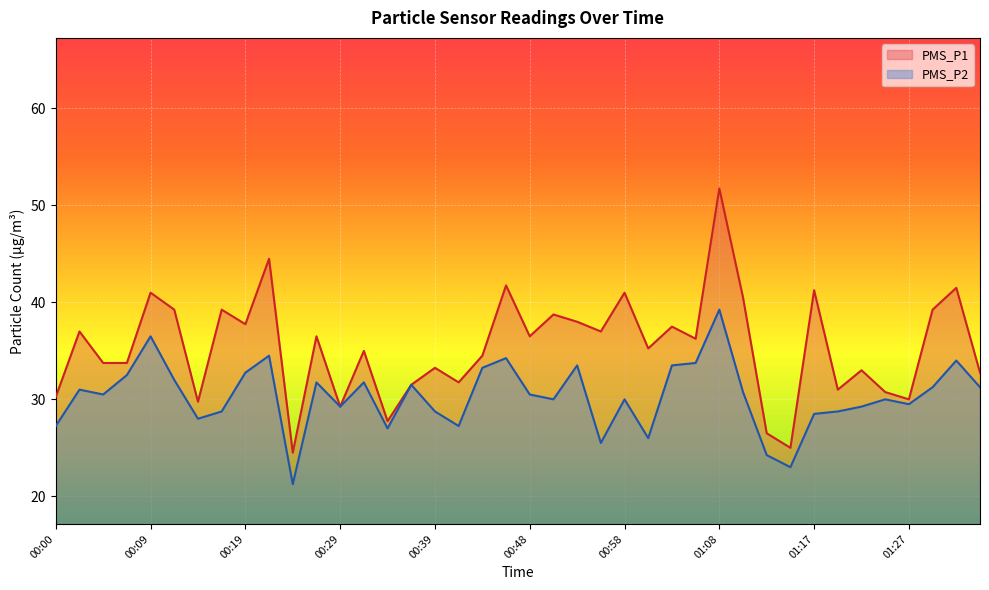

Which series has the largest range (max minus min)?

PMS_P1